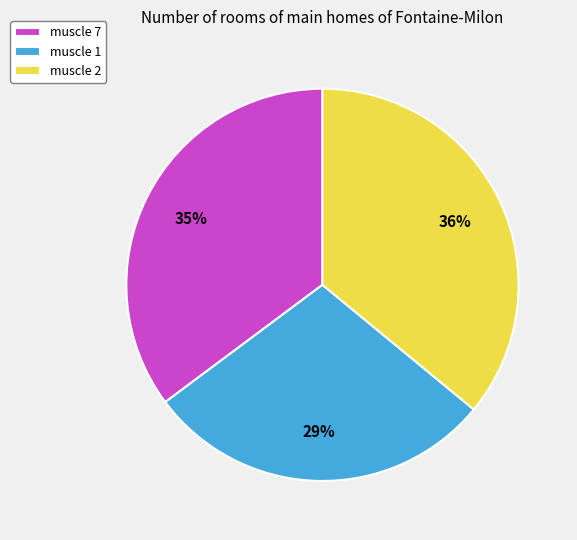

To the nearest percent, what percentage of the pie is muscle 2?

36%